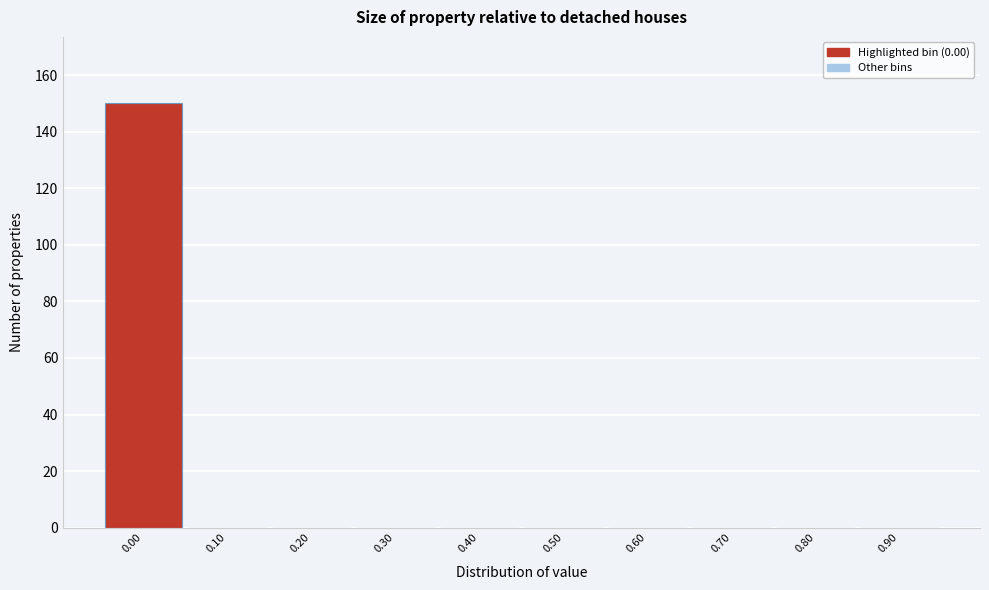

What is the height of the bar covering -0.05 to 0.05 on the x-axis? The values are not printed on the chart, so give them approximately, as read against the axis.

150